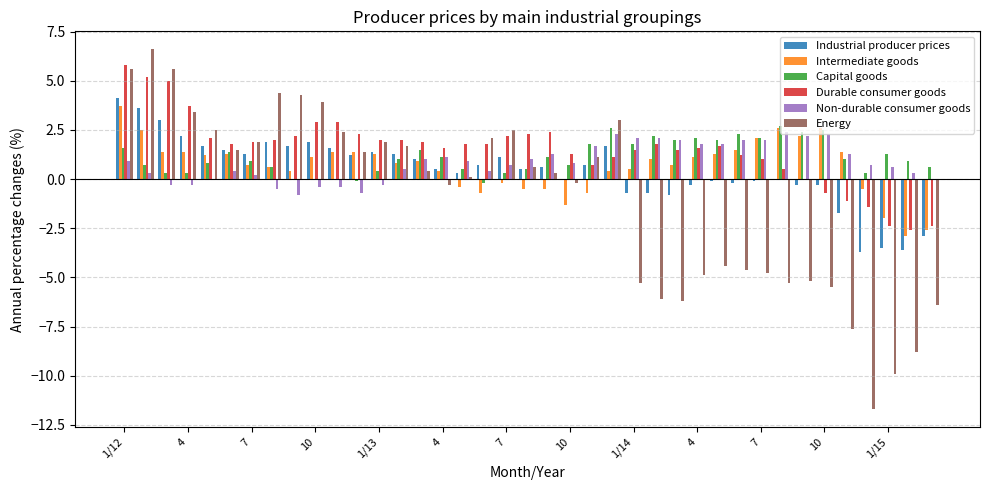

What is the sum of all Energy values?

-40.0